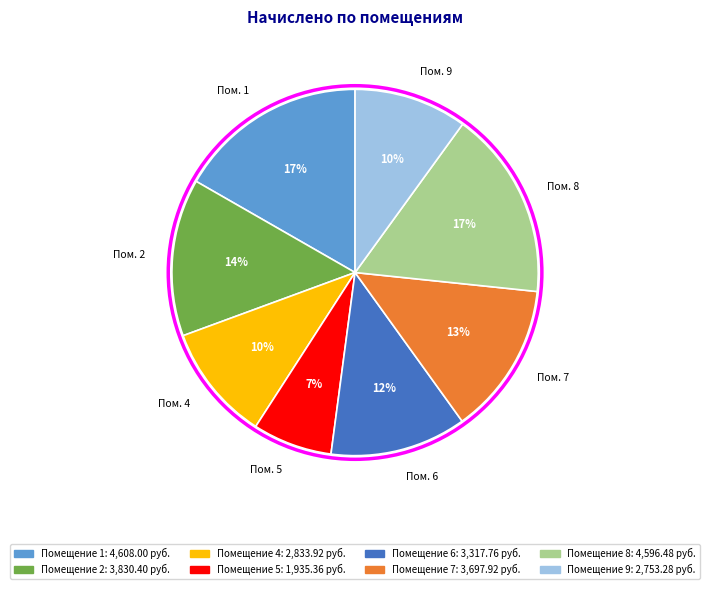

To the nearest percent, what is the difference between the largest and smallest slice percentages?

10%